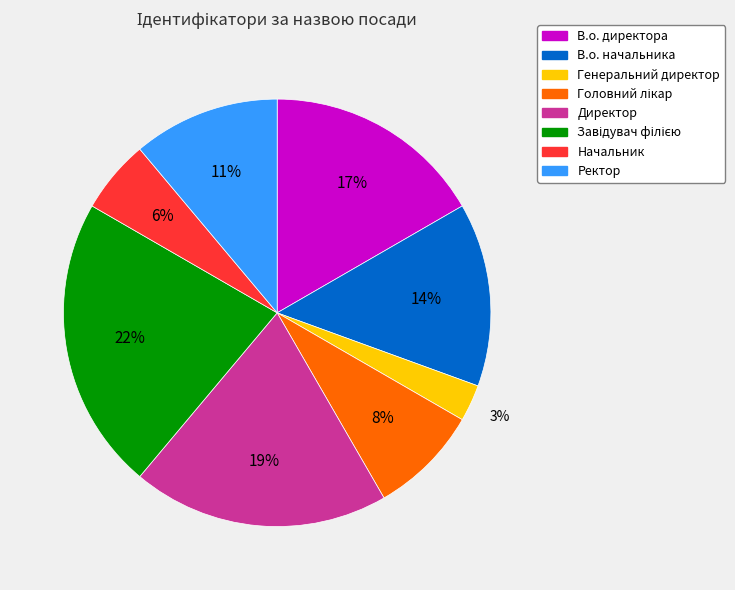

Between В.о. начальника and Генеральний директор, which is larger?

В.о. начальника